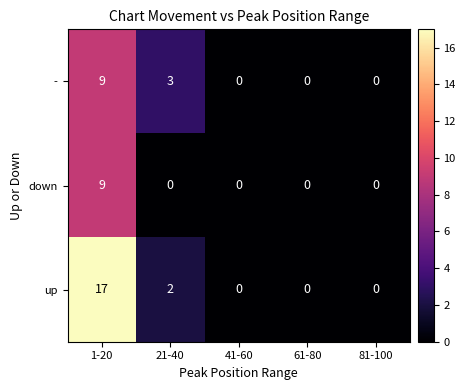

At 21-40, list the series in order from largest to smallest.

-, up, down